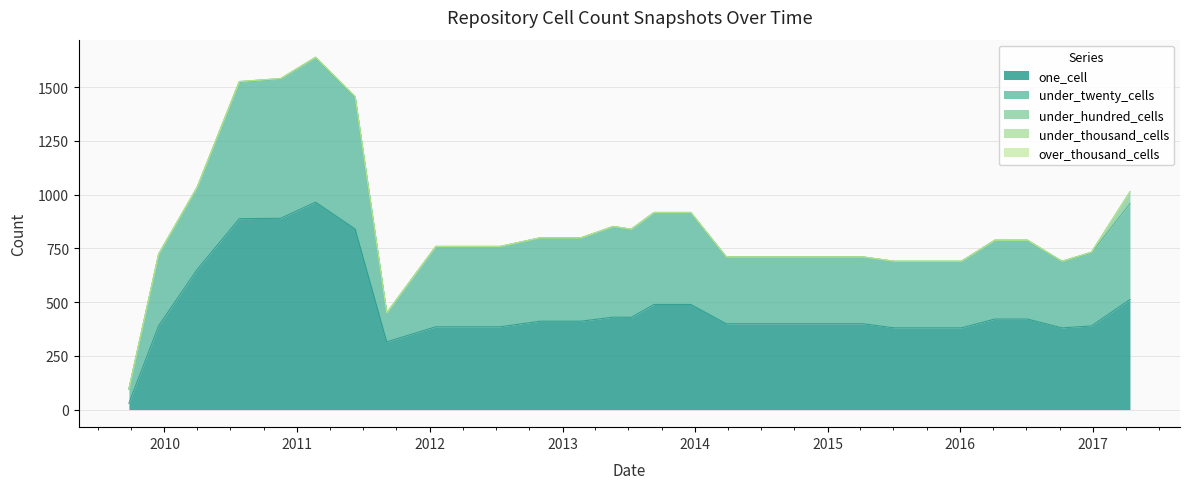

How many data points in one_cell are above 411?

12